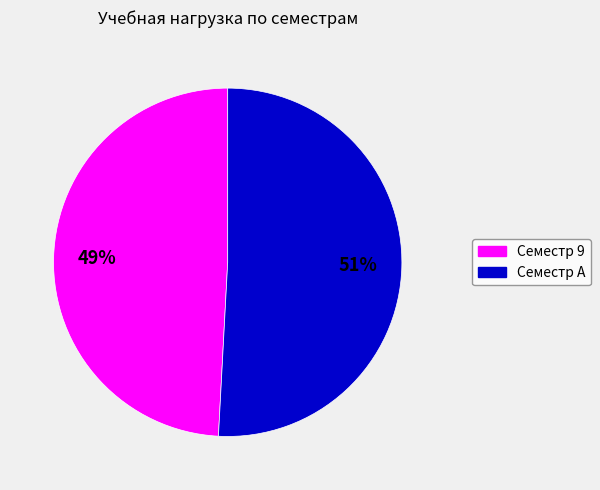

Combined, do Семестр A and Семестр 9 account for over 50%?

Yes